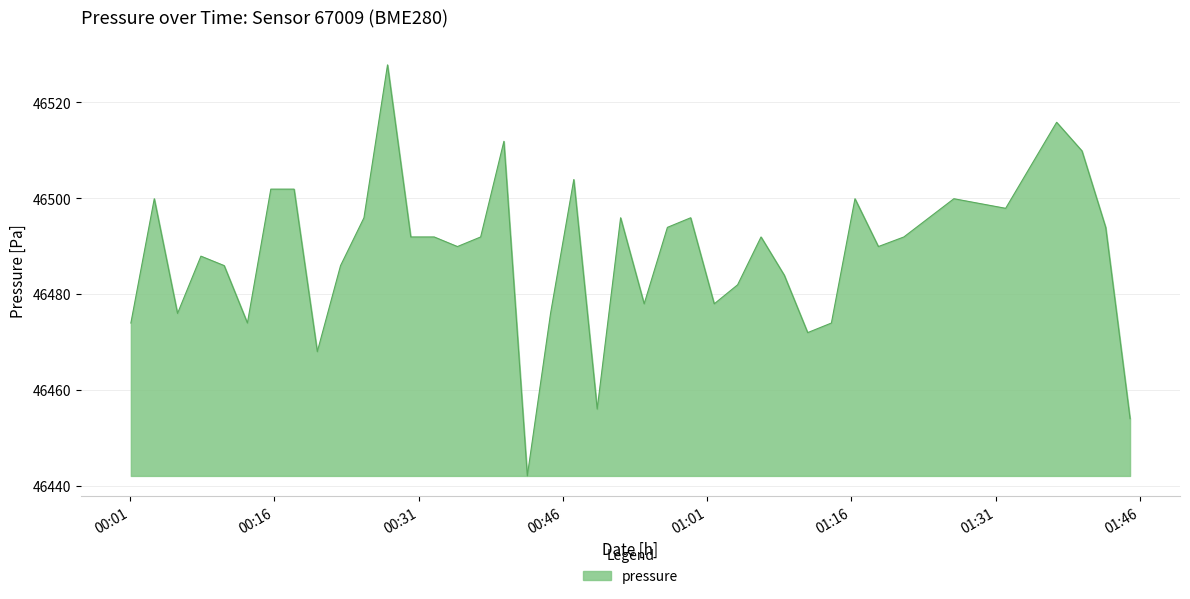

What is the minimum value shown in the chart?

46442.1